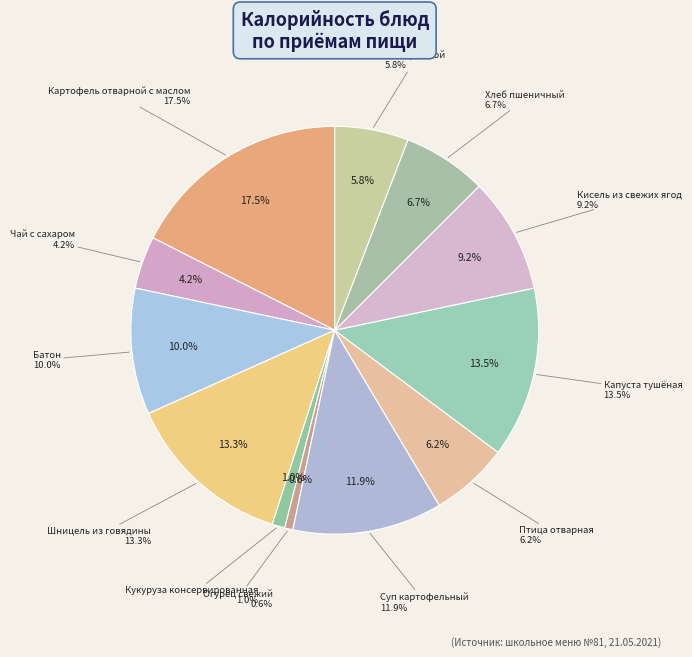

Combined, do Хлеб пшеничный and Чай с сахаром account for over 50%?

No